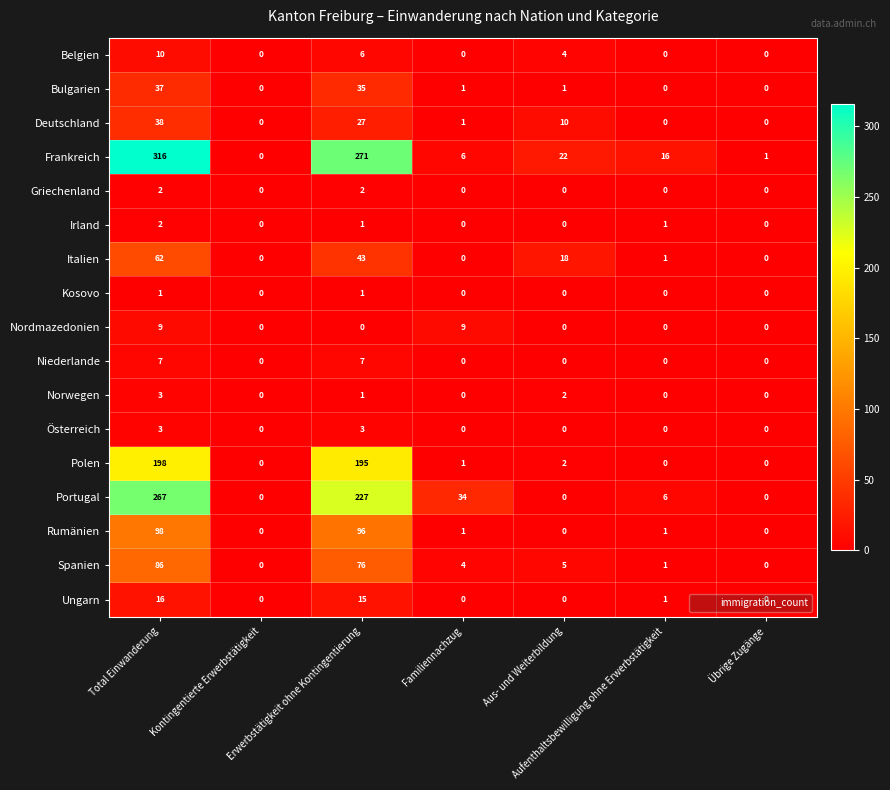

At which category is the sum across all series the highest?

Total Einwanderung